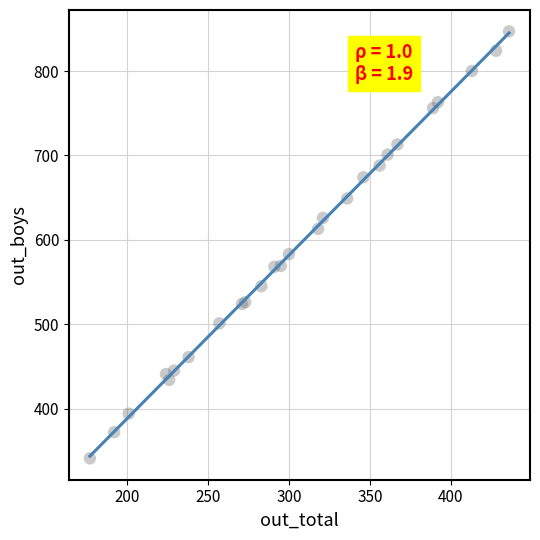

What Y value in the scatter plot is closest to 594?

583